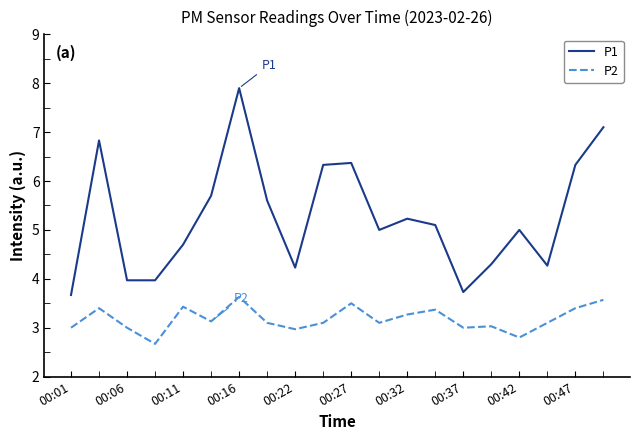

How many lines are shown in the chart?

2